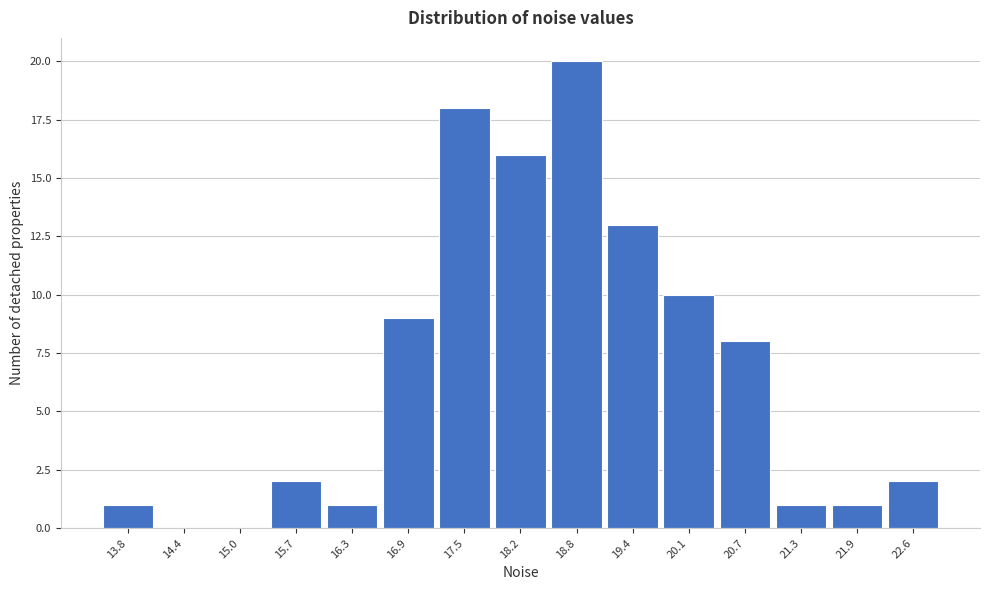

Reading left to right, list every bar in this chart as the range it spans on the x-axis followed by its height. Neither the bar edges nor the heights are printed on the chart, so give them approximately, as read against the axes.

13.5 to 14.1: 1
14.1 to 14.7: 0
14.7 to 15.3: 0
15.3 to 16.0: 2
16.0 to 16.6: 1
16.6 to 17.2: 9
17.2 to 17.9: 18
17.9 to 18.5: 16
18.5 to 19.1: 20
19.1 to 19.7: 13
19.7 to 20.4: 10
20.4 to 21.0: 8
21.0 to 21.6: 1
21.6 to 22.3: 1
22.3 to 22.9: 2